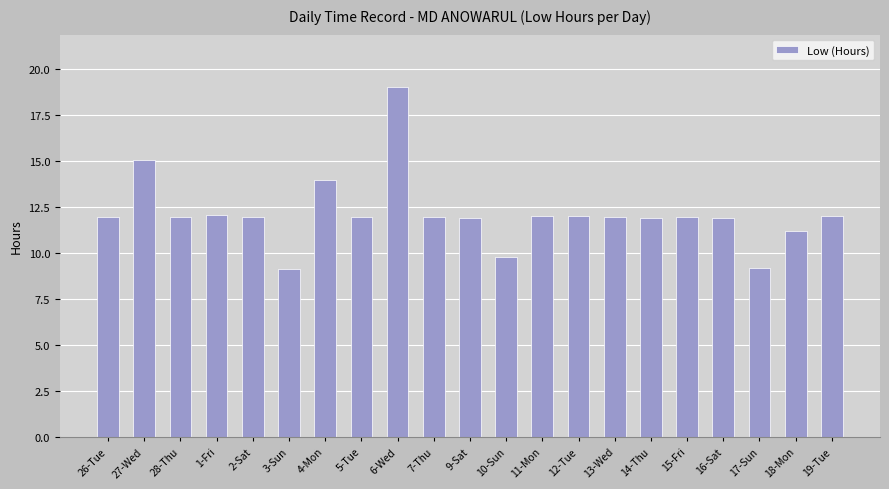

Which category has the highest value across all series?

6-Wed